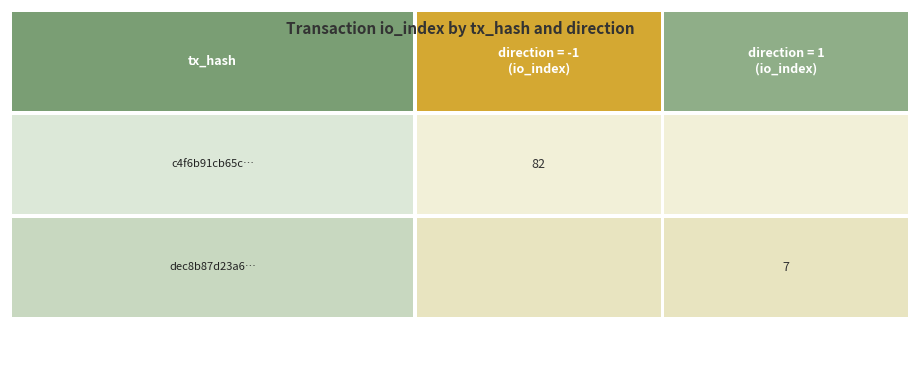

What is the highest value of the dec8b87d23a6ac39482099ff9391ca97ae89708 series?

7